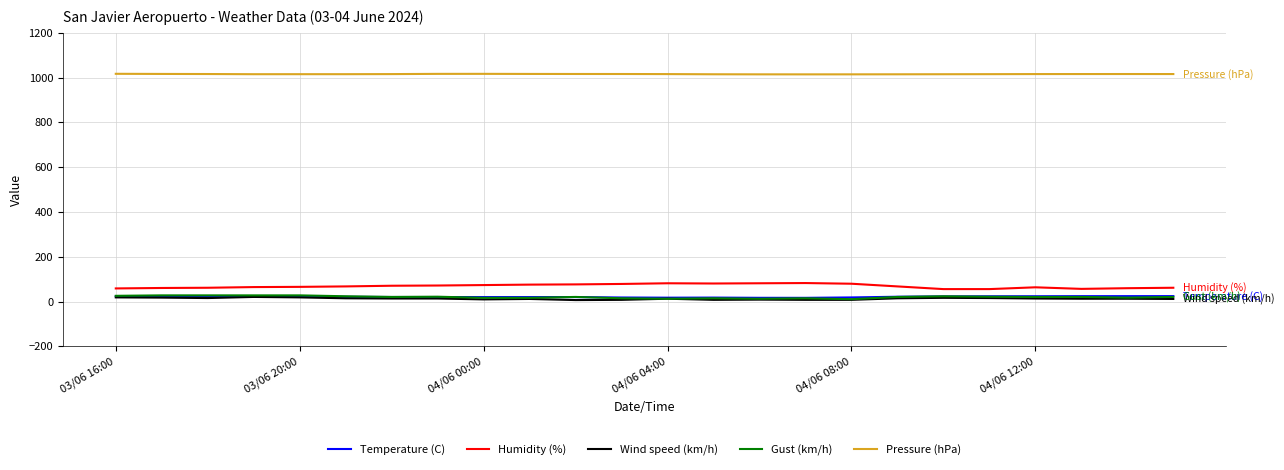

What is the minimum value shown in the chart?

7.0